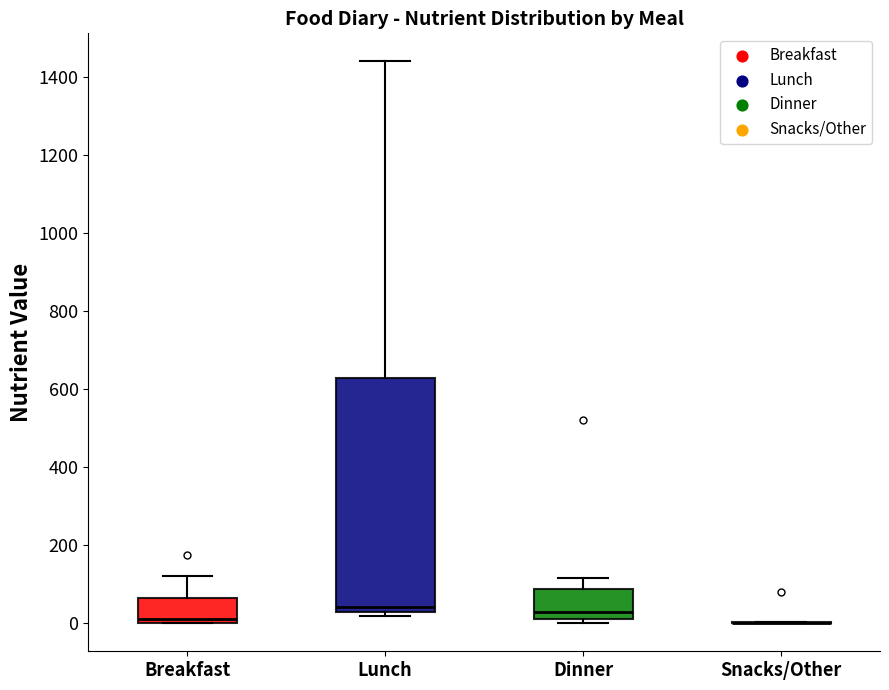

Reading left to right, transcribe this box plot: for each box, give where its median line is, the range the box spans, and where its two whiskers end, as read against the y-axis. The values are not printed on the chart, so give them approximately, as read against the axis.

Breakfast: median 20, box 0 to 60, whiskers 0 to 120
Lunch: median 40, box 20 to 620, whiskers 20 (just below the box's lower edge) to 1440
Dinner: median 20 (just above the box's lower edge), box 20 to 80, whiskers 0 to 120
Snacks/Other: box collapsed to a line at 0, whiskers 0 to 0